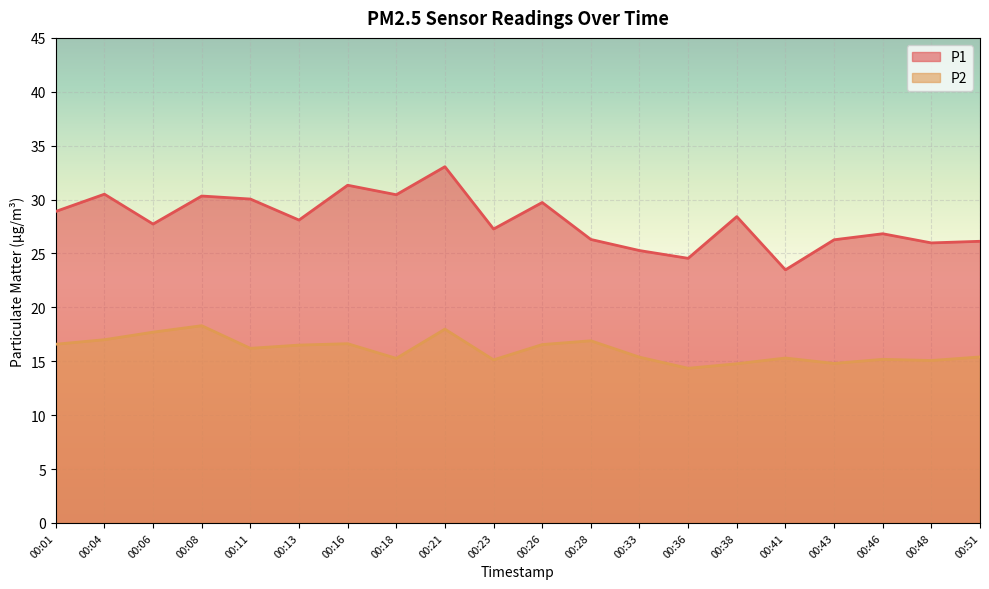

The value of P1 at 00:38 is 16.7. True or false?

False